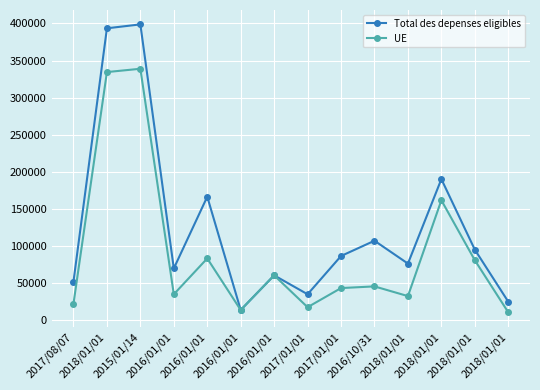

The UE series shows 60412.7 at 2016/01/01. True or false?

True